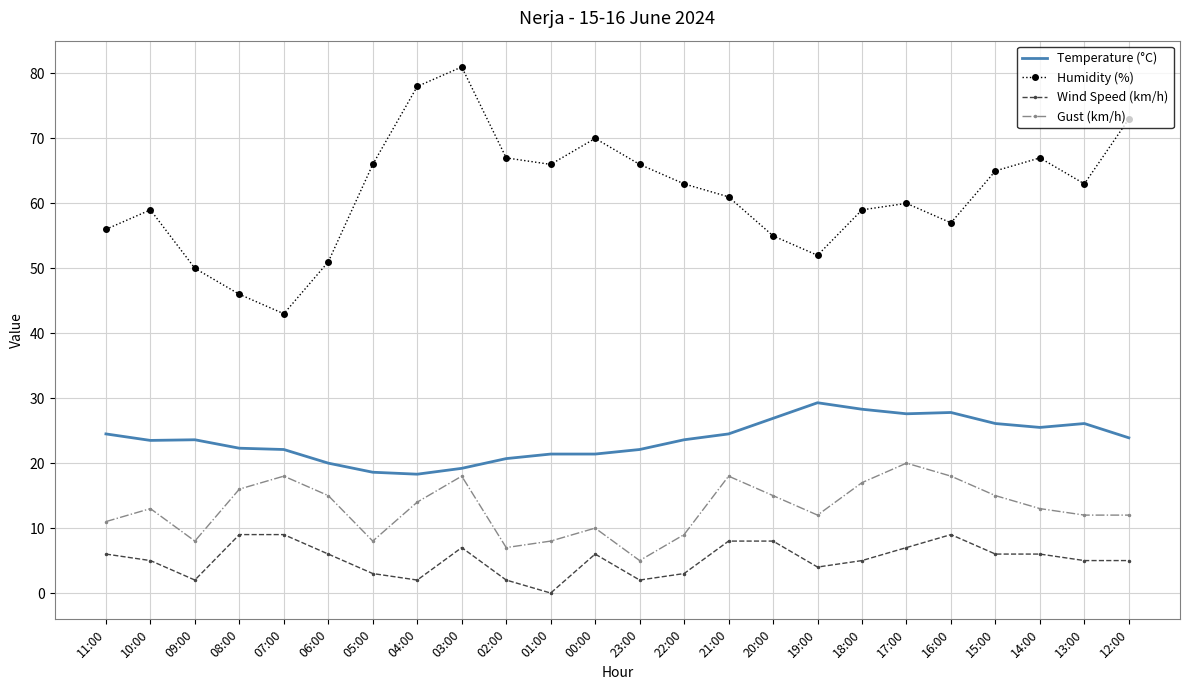

What is the average value of the Wind Speed (km/h) series?

5.2